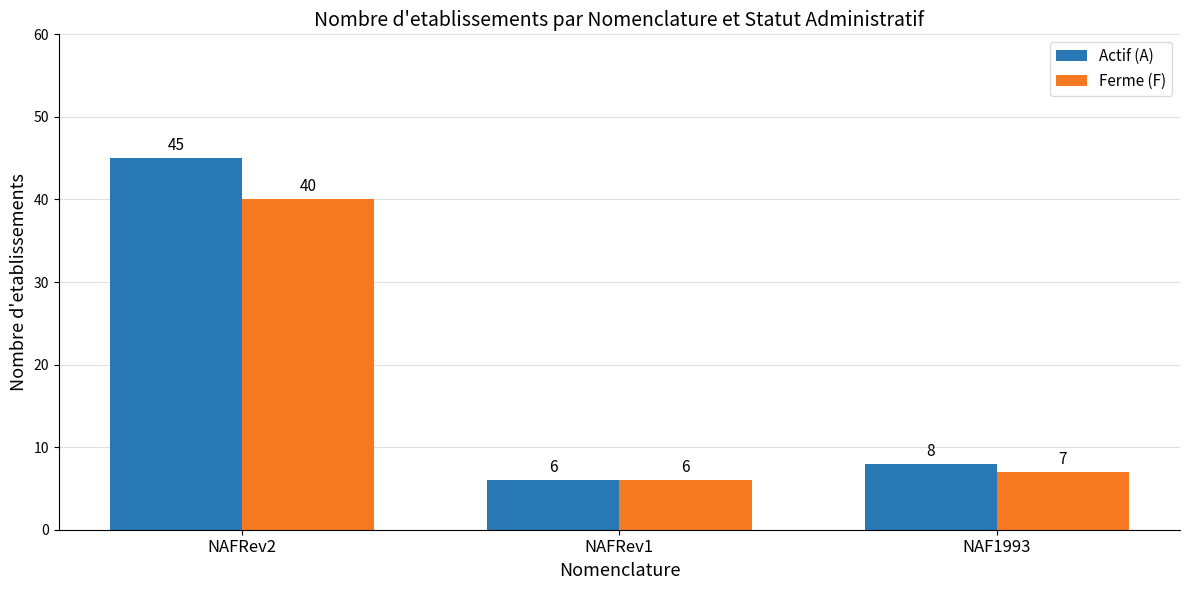

At how many categories does at least one series exceed 38?

1